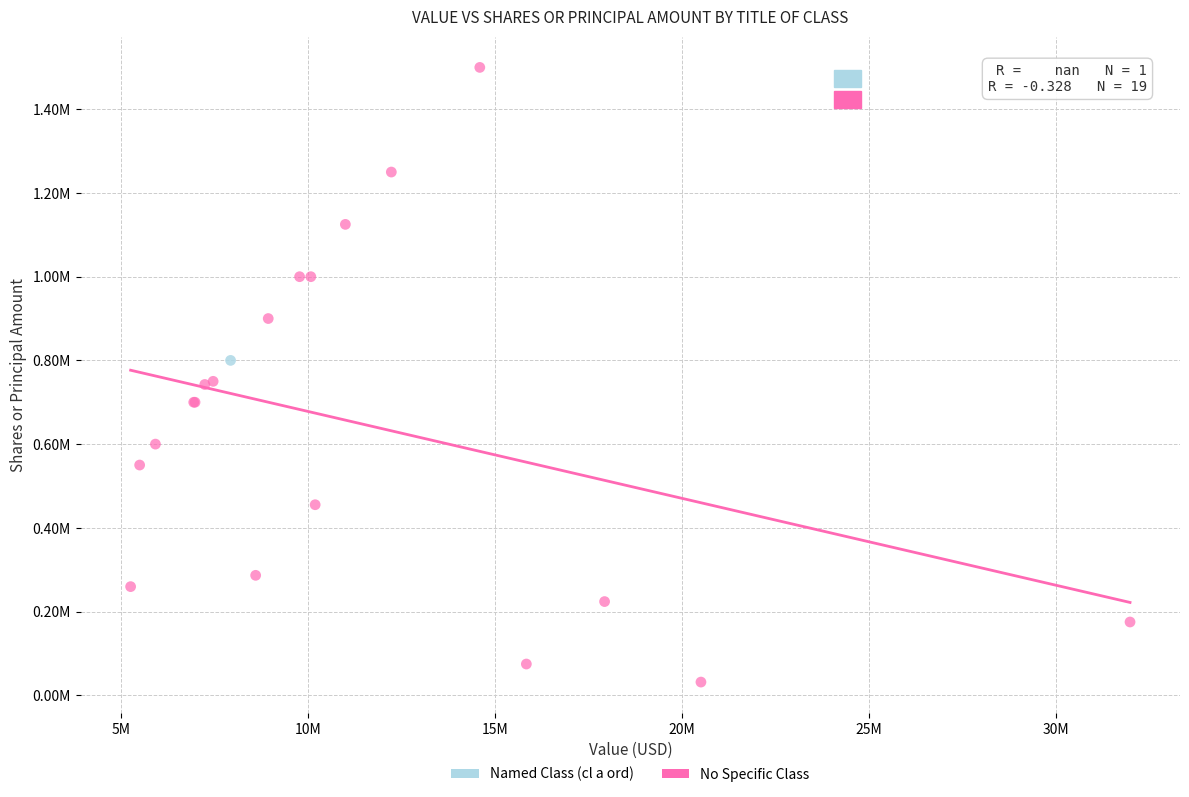

What are all the series names shown in the legend?

Named Class (cl a ord), No Specific Class